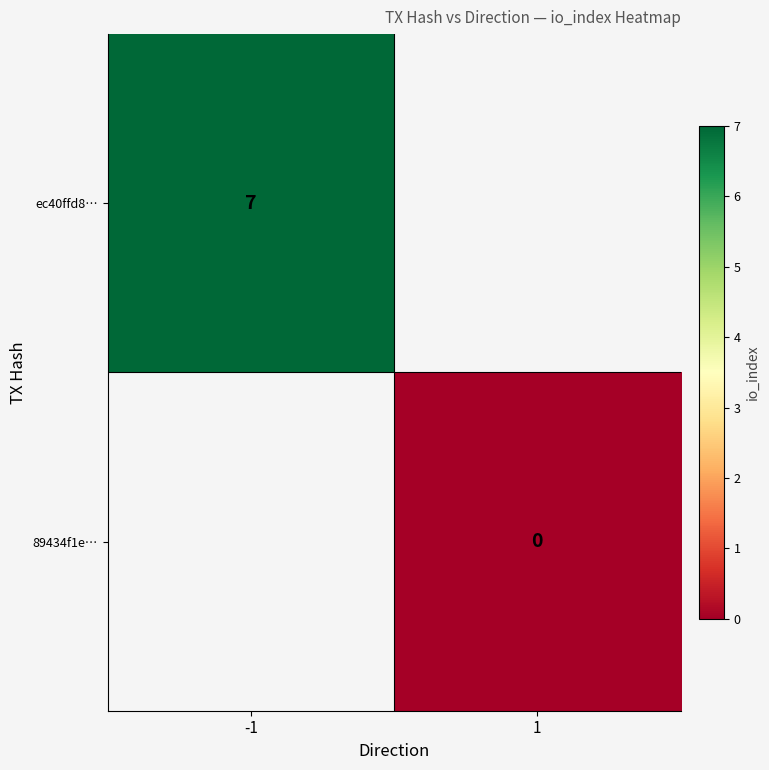

The value of ec40ffd8… at -1 is 7. True or false?

True